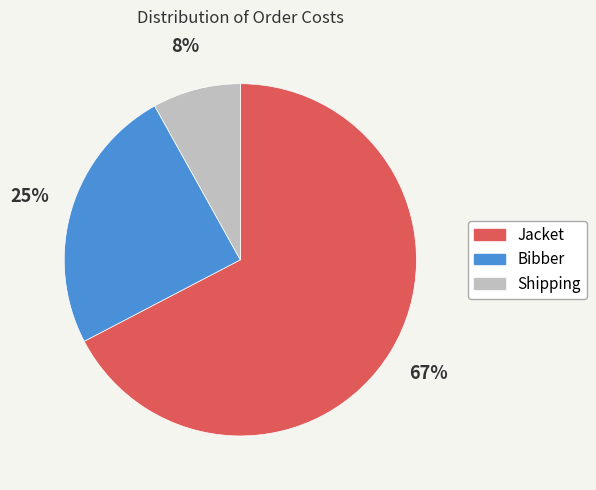

Does Shipping represent more than half of the total?

No